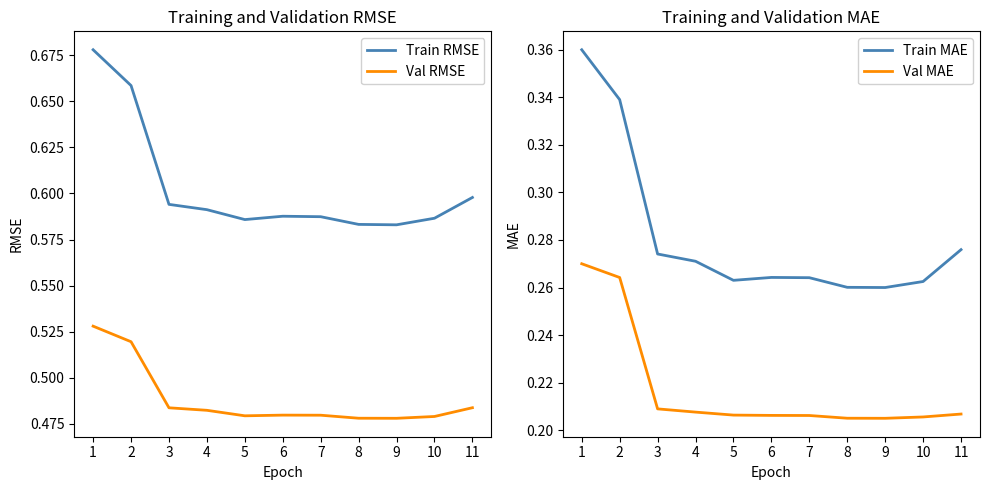

What is the minimum value shown in the chart?

0.2